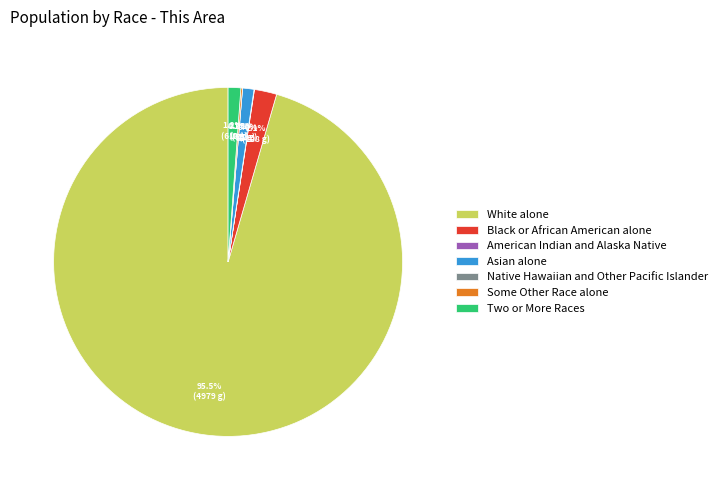

Rank the categories by value from lowest to highest.

Native Hawaiian and Other Pacific Islander, American Indian and Alaska Native, Some Other Race alone, Asian alone, Two or More Races, Black or African American alone, White alone